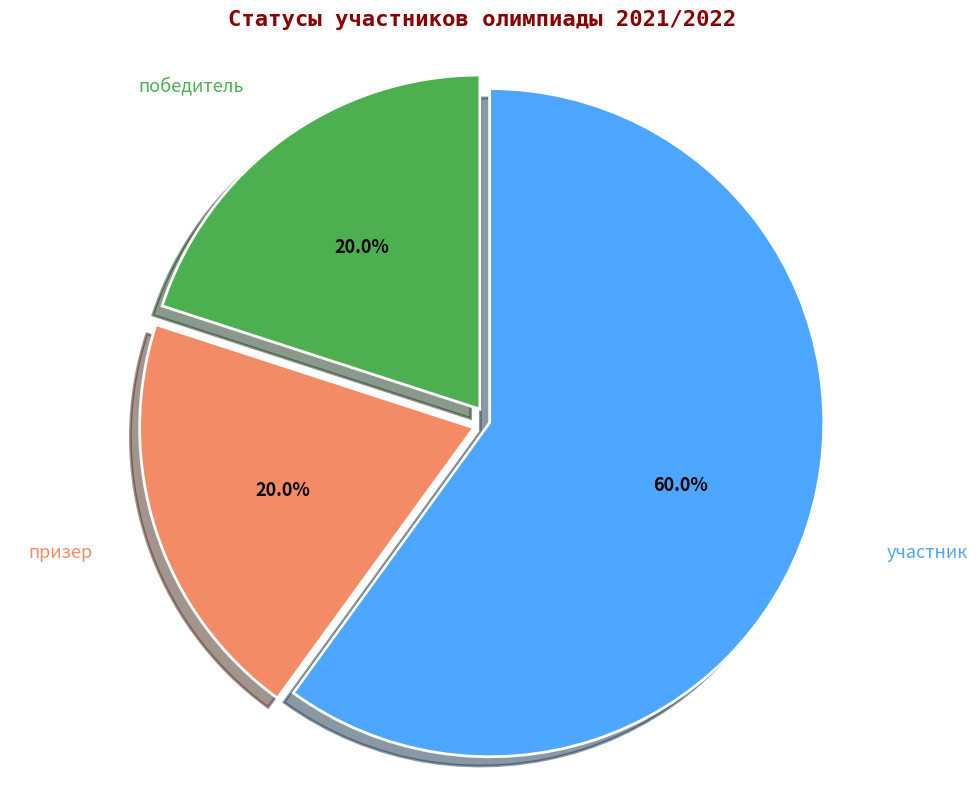

What is the ratio of the value at призер to the value at победитель?

1.0